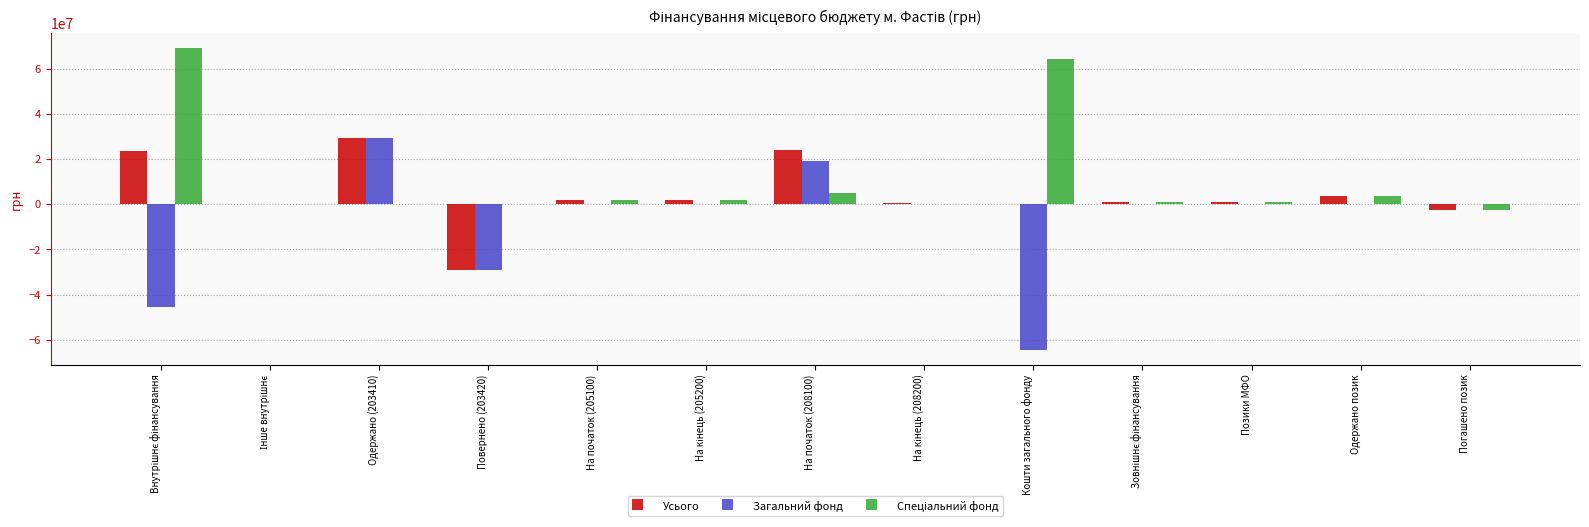

True or false: Усього has a value of 0.0 at Кошти загального фонду.

True